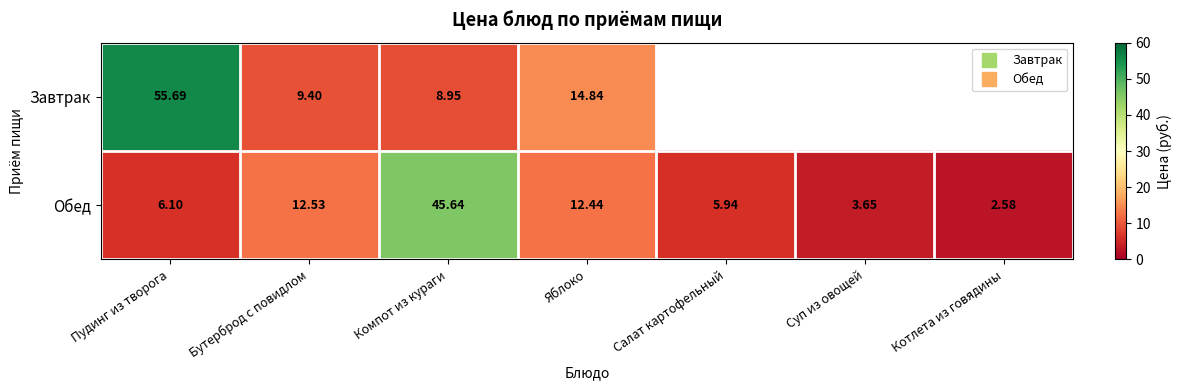

Is it true that Завтрак equals 9.4 at Бутерброд с повидлом?

True